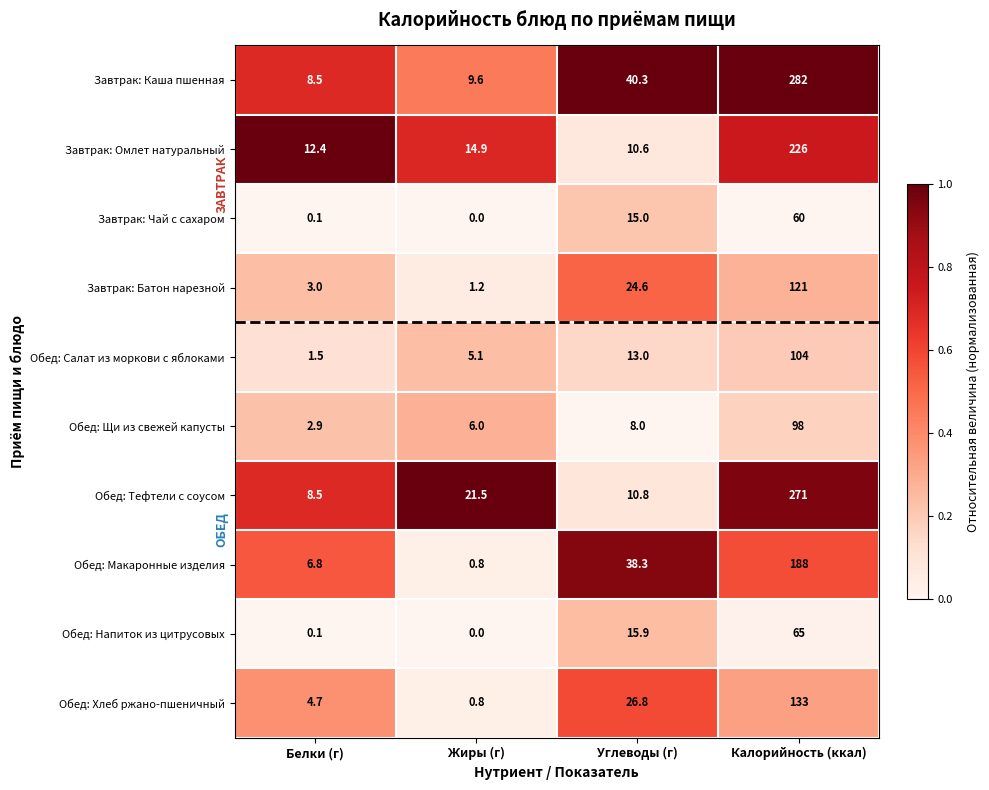

At how many categories does at least one series exceed 0?

4